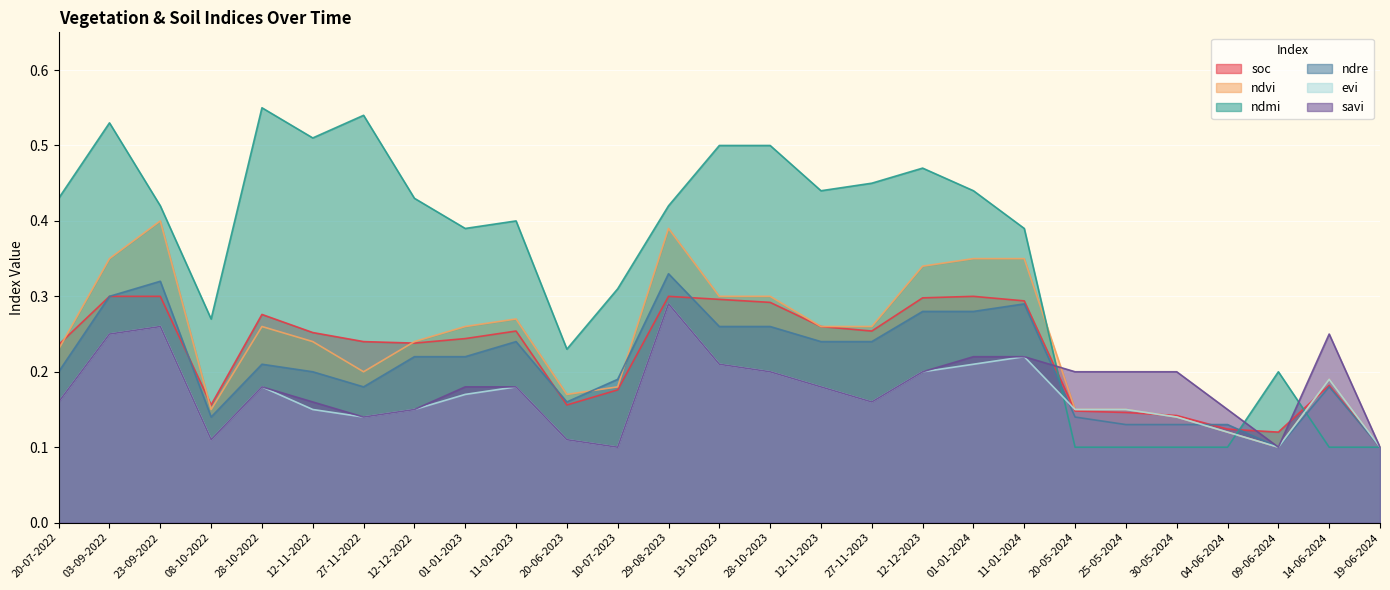

True or false: ndre has a value of 0.3 at 20-07-2022.

False